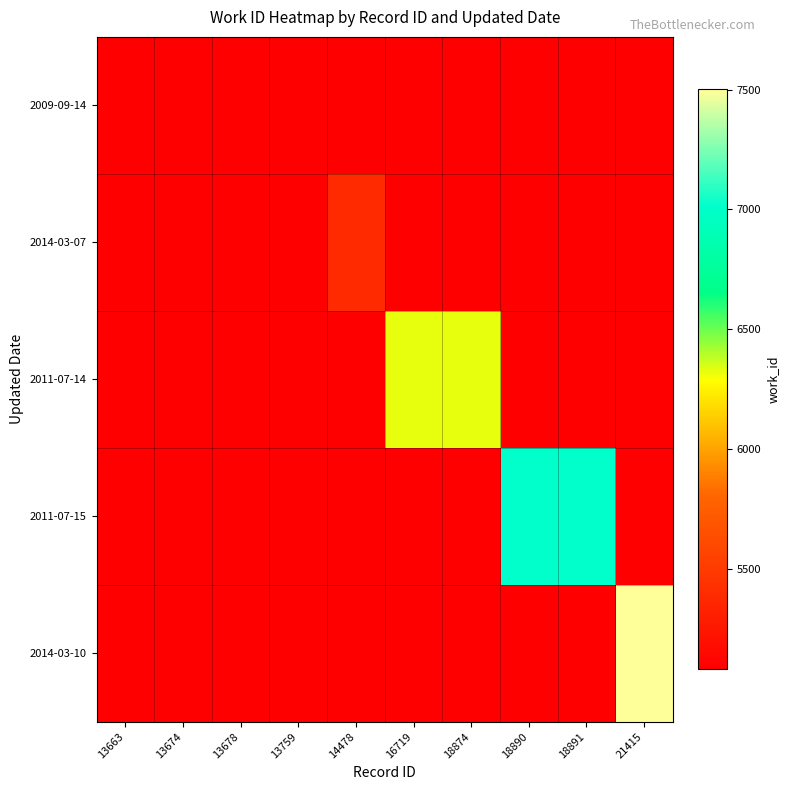

At 13663, list the series in order from smallest to largest.

2009-09-14, 2014-03-07, 2011-07-14, 2011-07-15, 2014-03-10